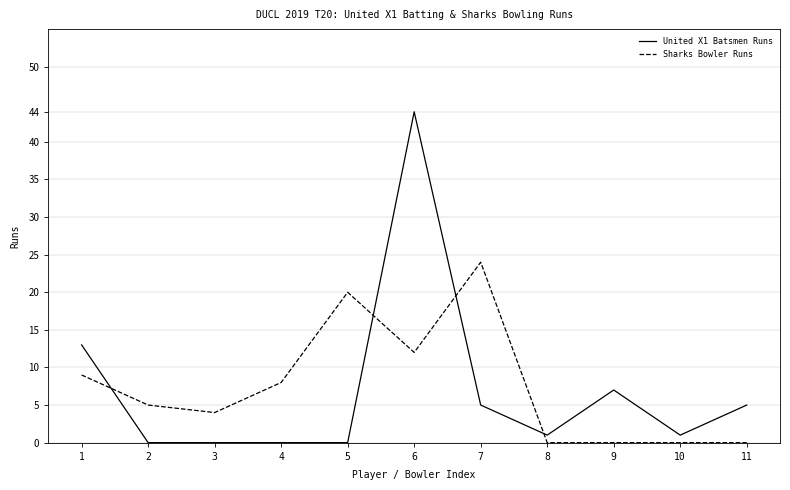

Does the chart display data point markers on the line(s)?

No